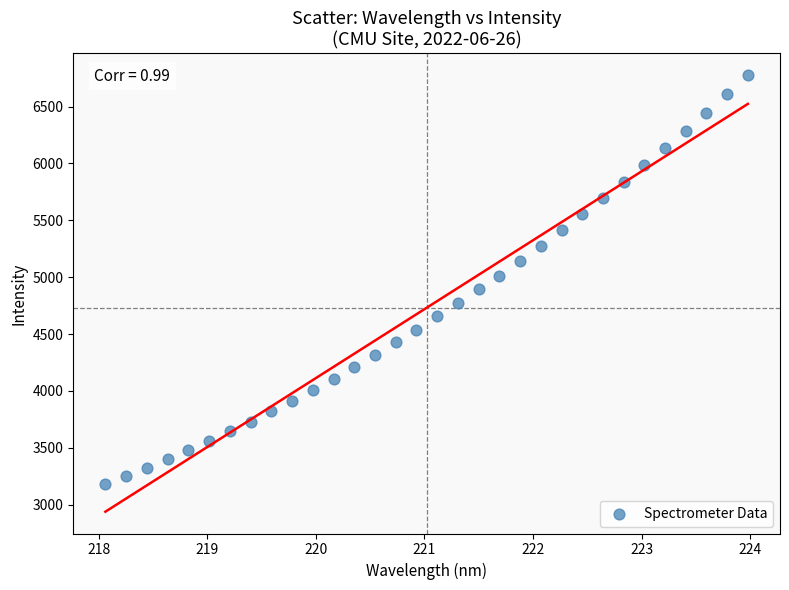

What is the range of X values (max minus min)?

5.9